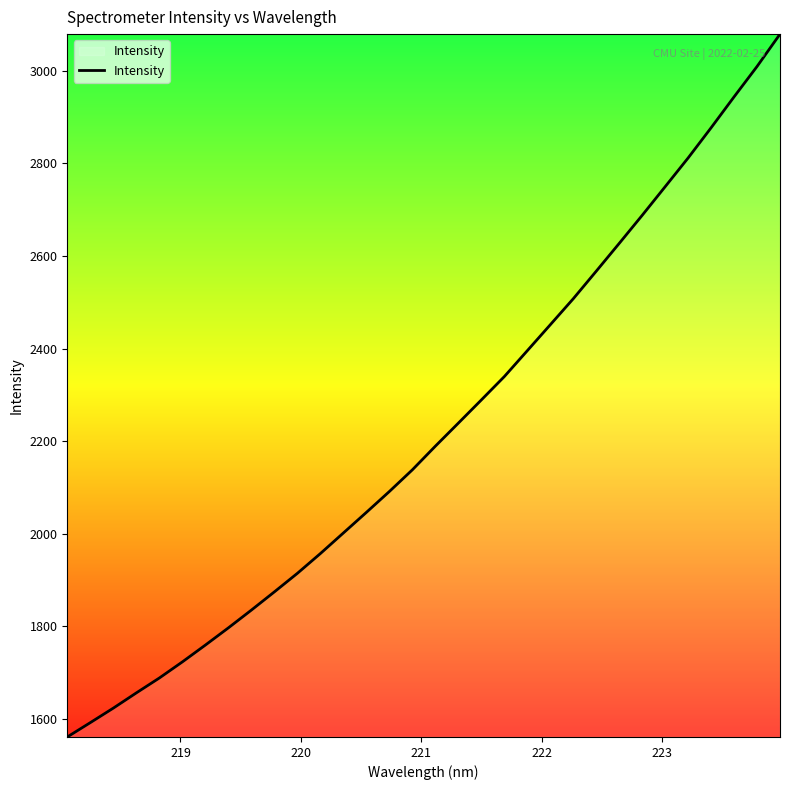

What is the difference between the maximum and minimum values?

1518.7